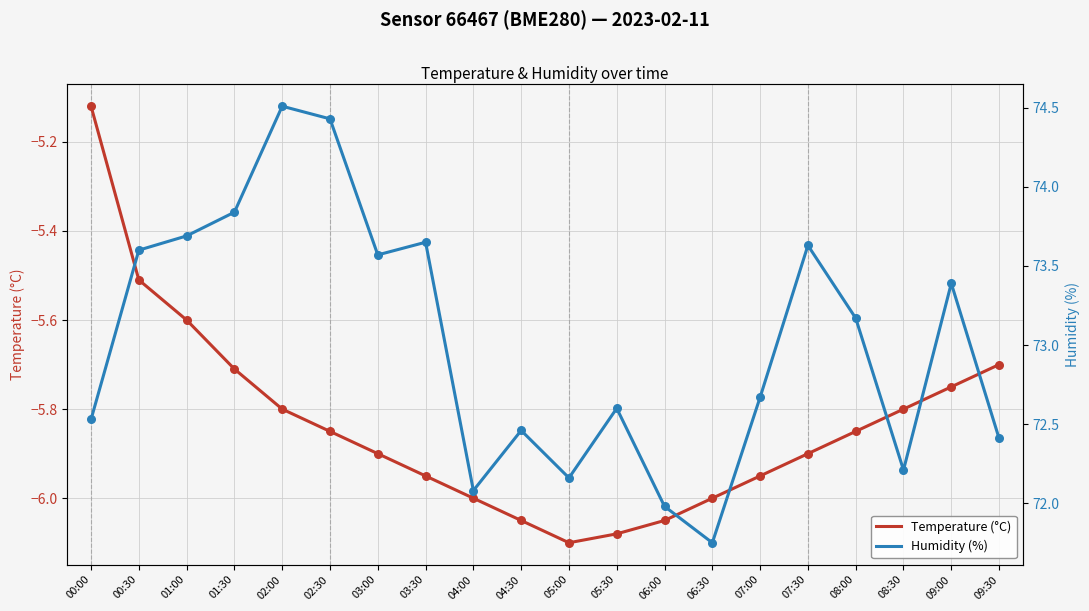

Which series has the widest spread of Y values?

Humidity (%)